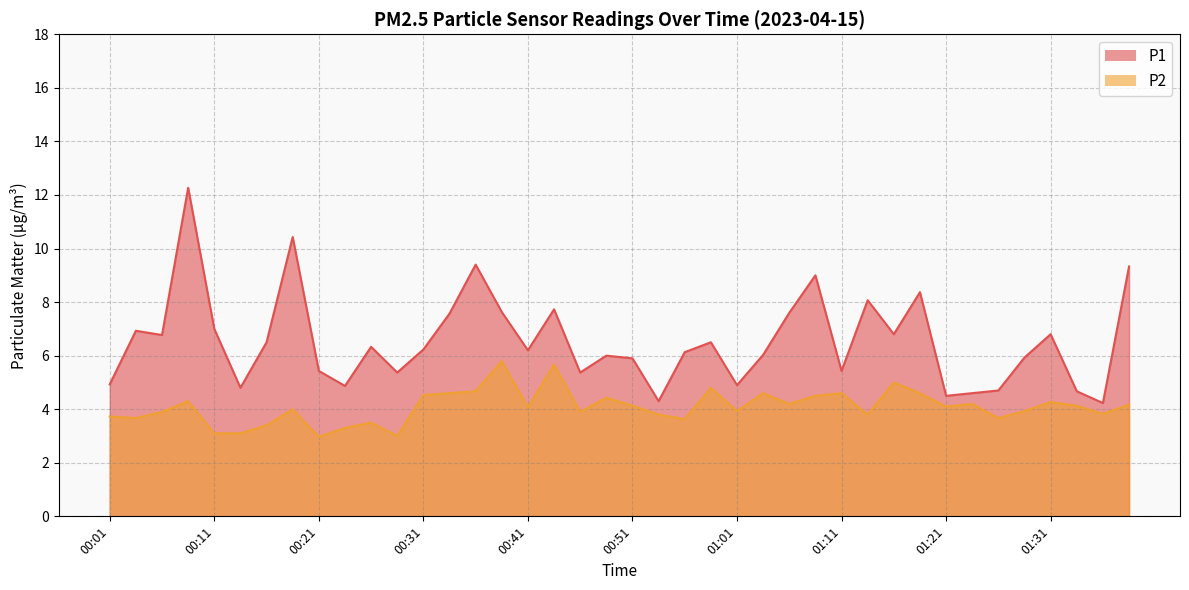

Rank the series by their maximum value, from highest to lowest.

P1, P2